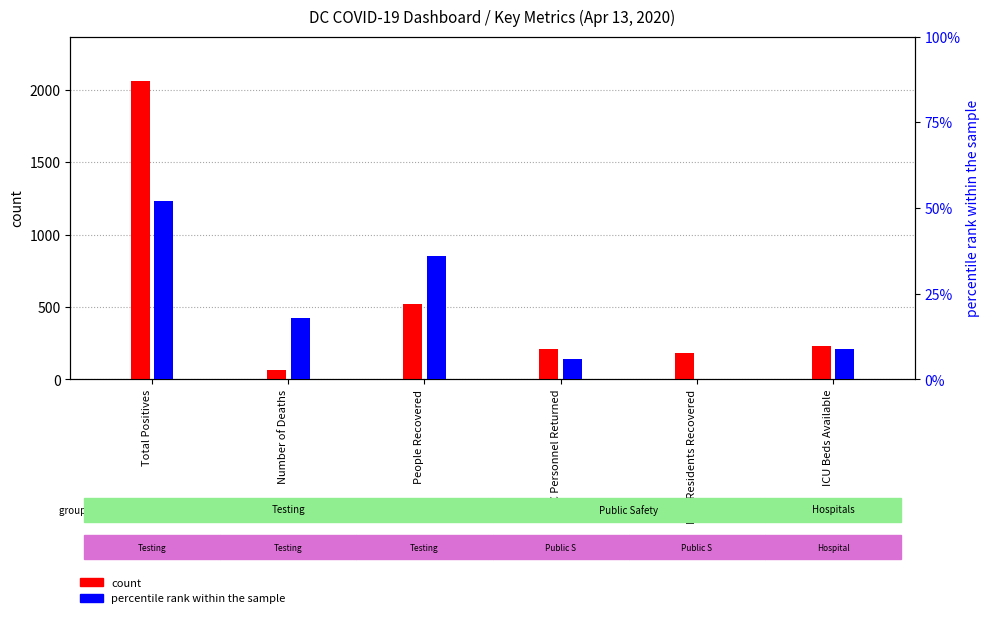

What is the total value across all series at DOC Residents Recovered?

185